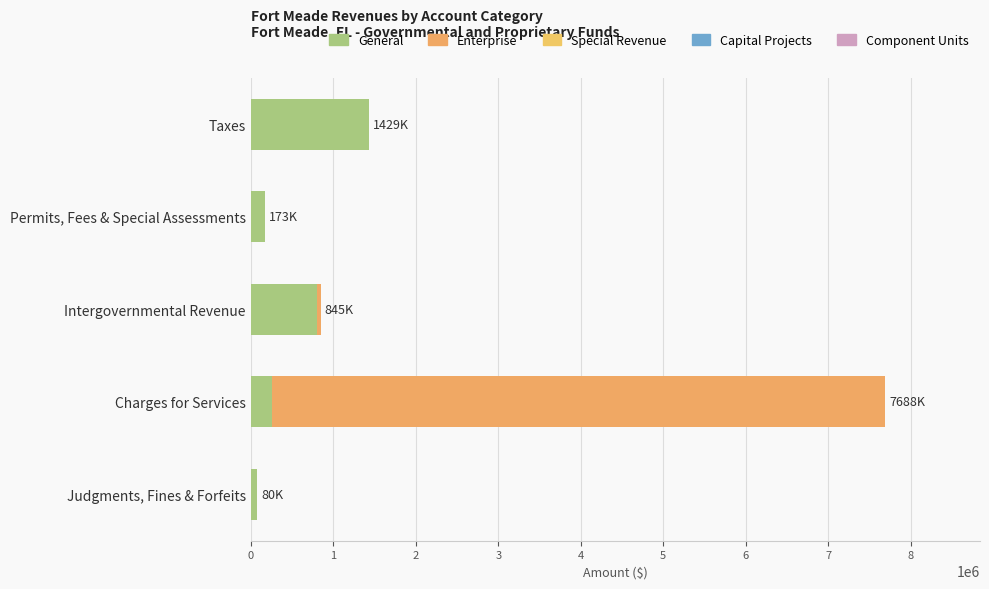

How many distinct data groups are displayed?

2